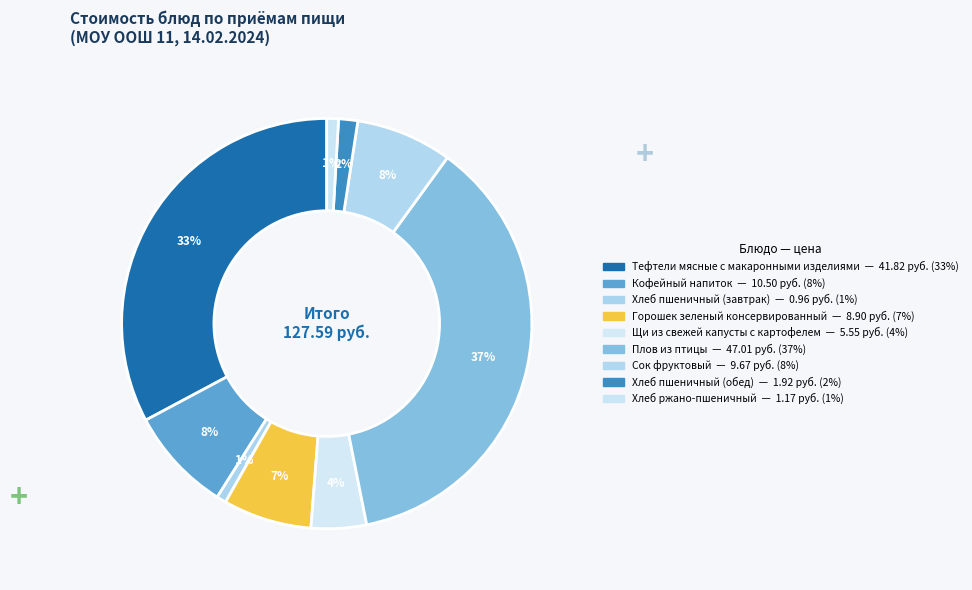

Which category has the smallest portion of the pie?

Хлеб пшеничный (завтрак)